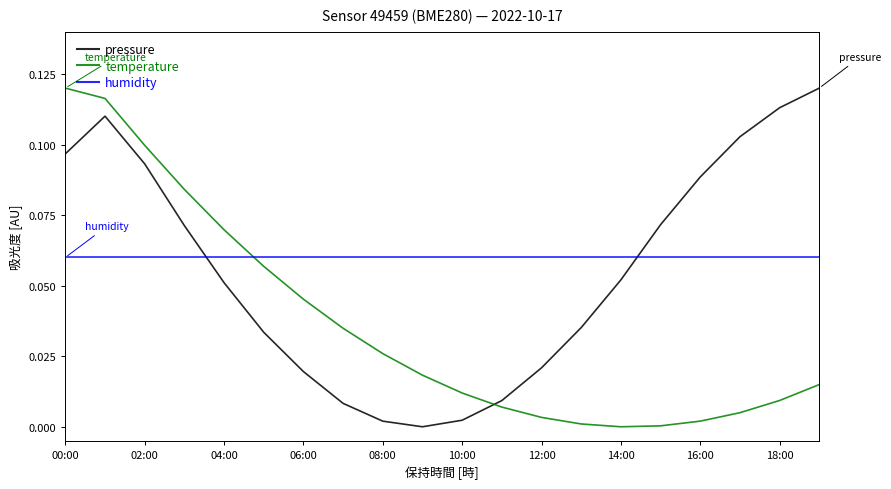

True or false: temperature and humidity cross at least once.

True